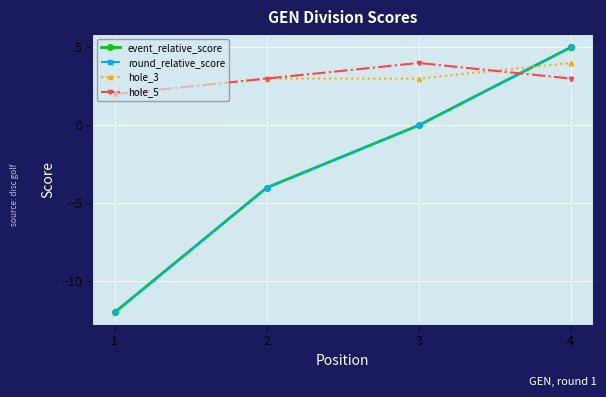

At which label does hole_5 reach its peak?

3